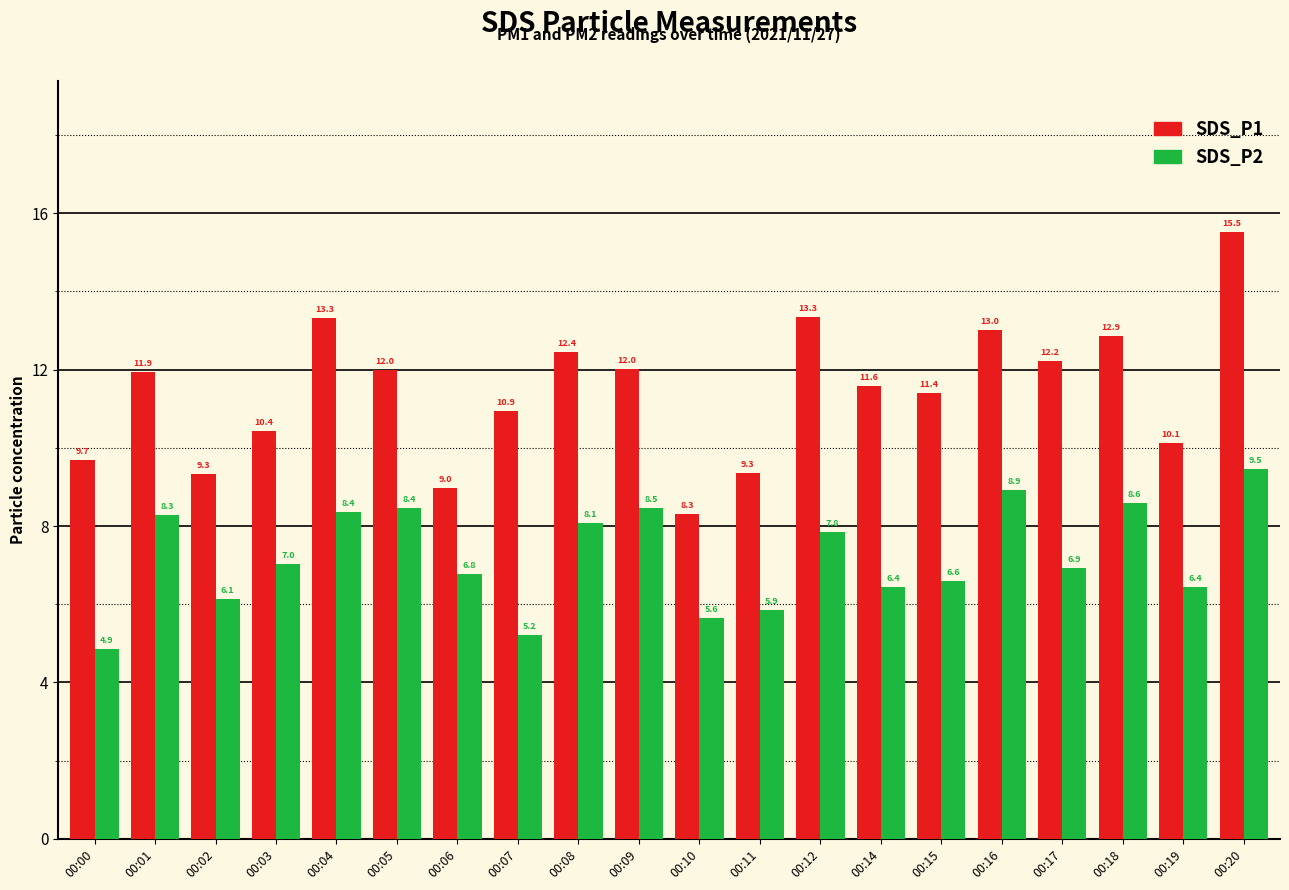

What is the approximate value of SDS_P2 at 00:15?

6.6